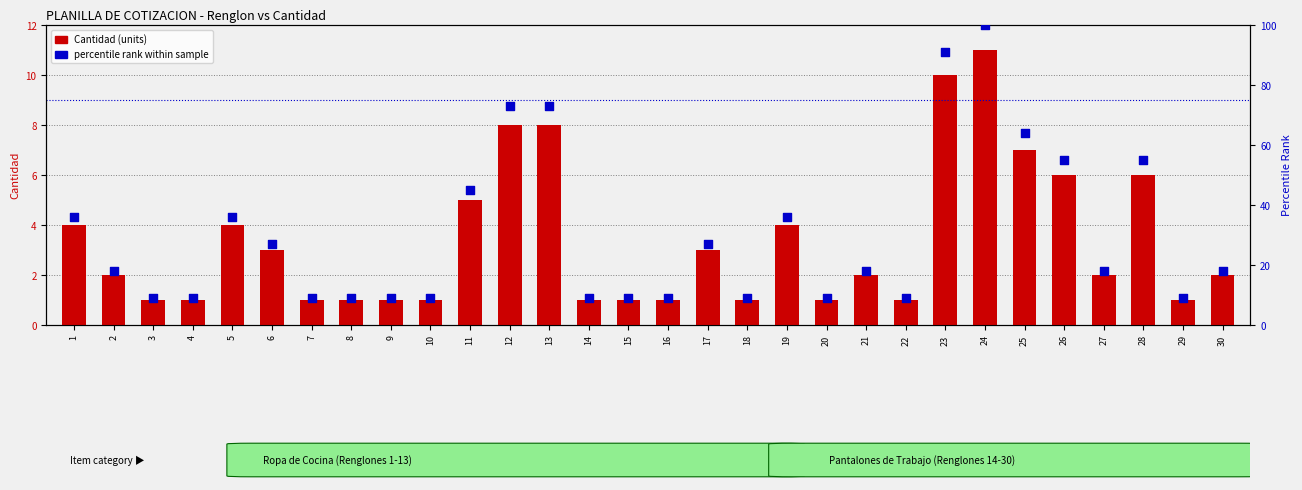

What is the total value across all series at 7?

10